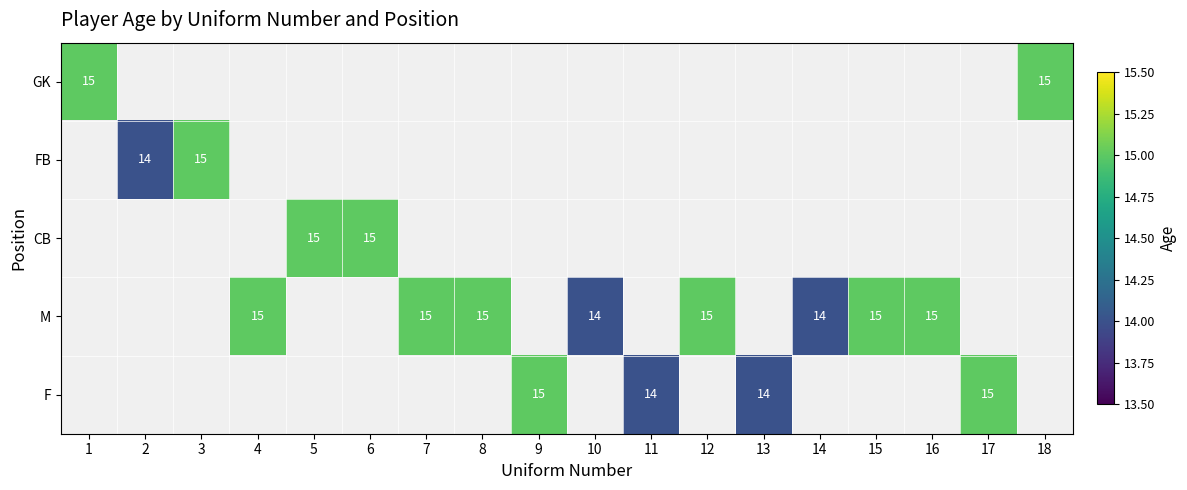

The value of CB at 6 is 15. True or false?

True